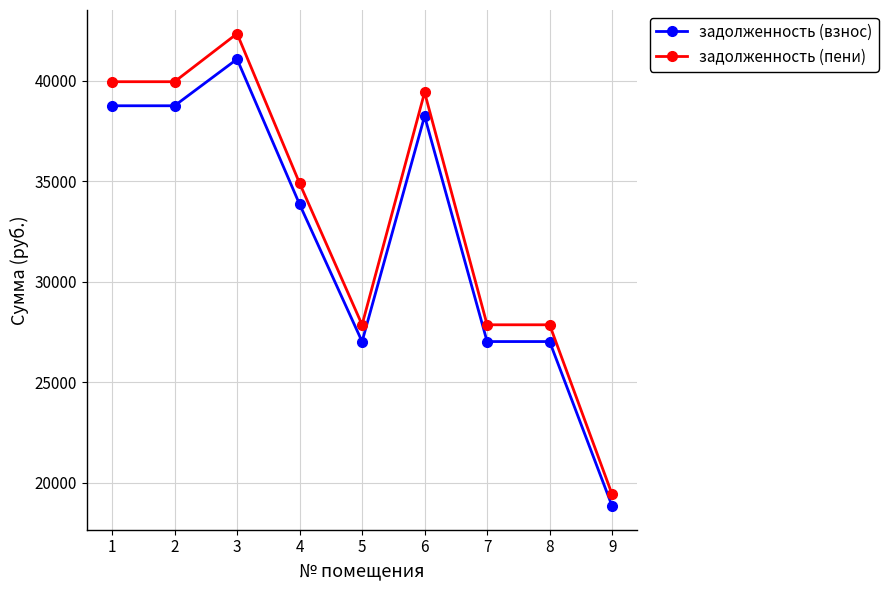

What is the difference between the highest and lowest values at 4?

1045.8